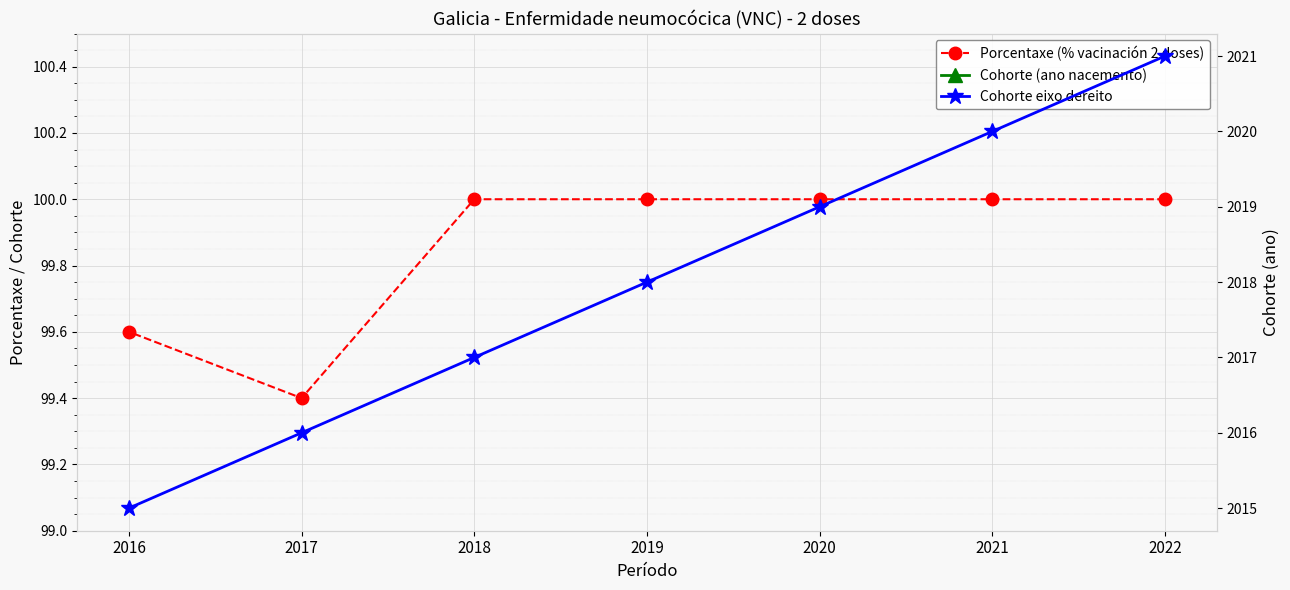

What is the value of the Porcentaxe (% vacinación 2 doses) point at the 2nd from the left?

100.0